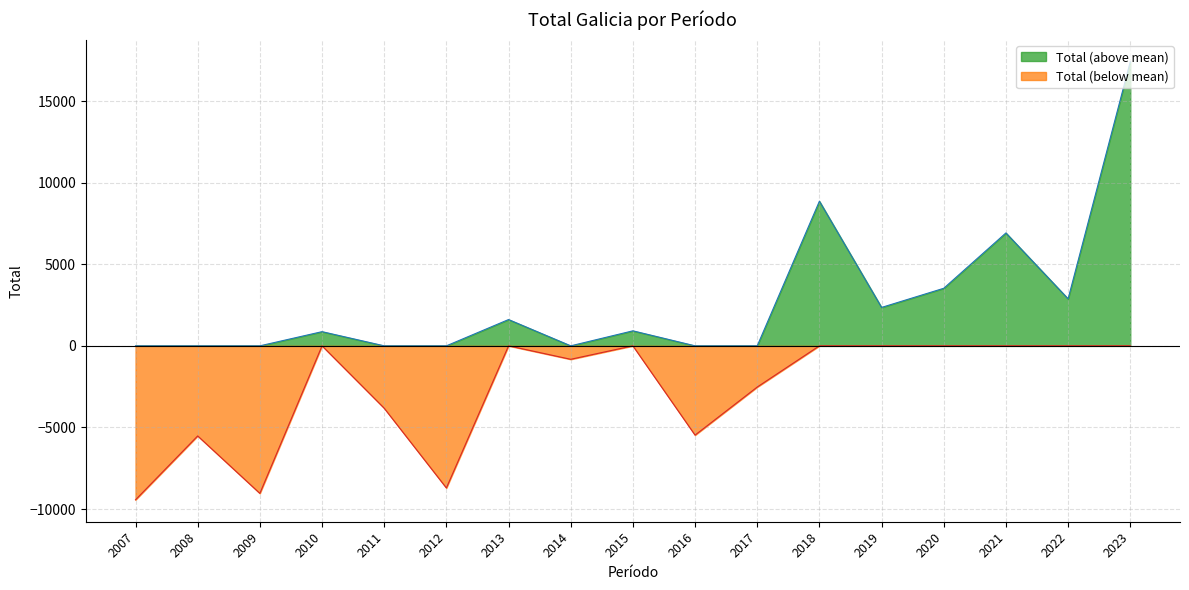

Where is the first local maximum?

2008